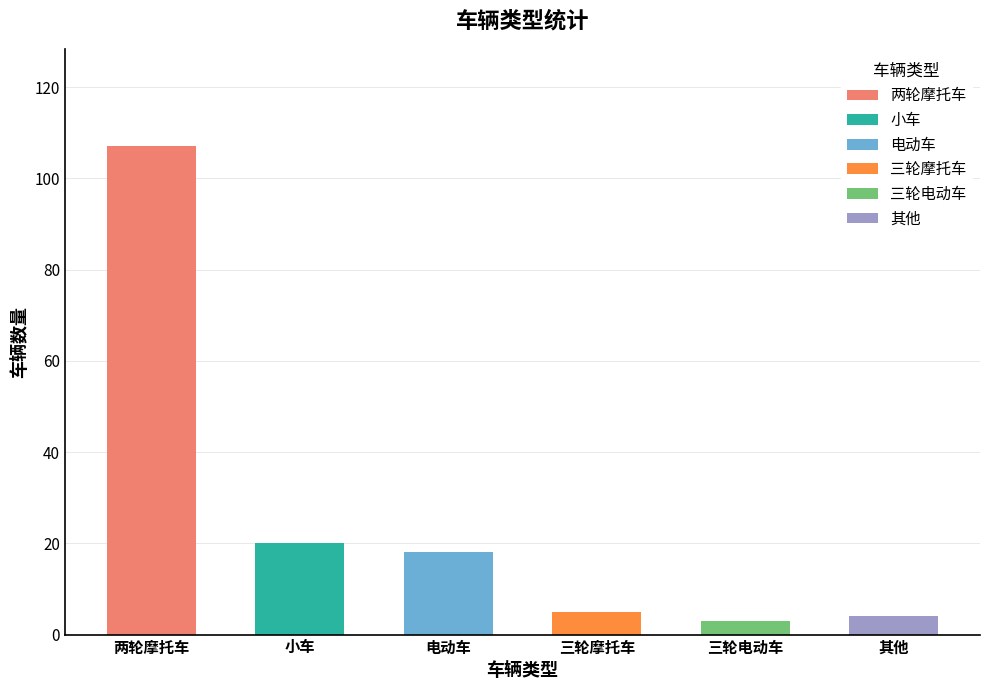

Approximately how many times larger is the value at 两轮摩托车 compared to 电动车?

5.9